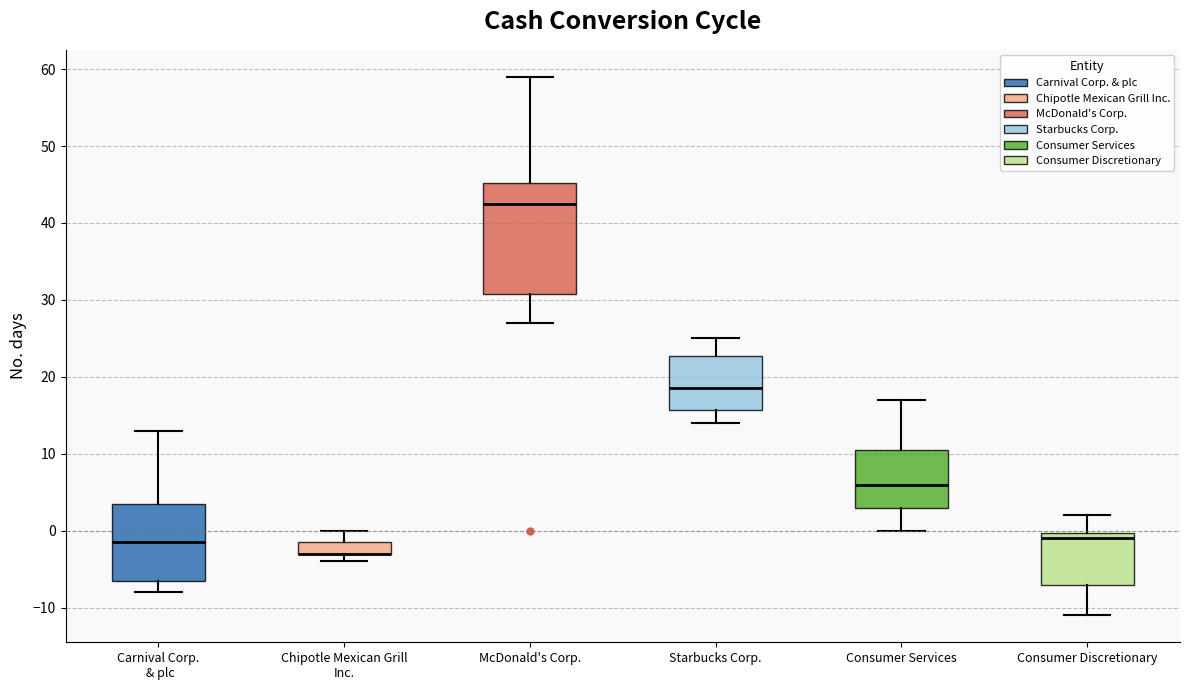

Reading left to right, read every box against the y-axis: the position of its median line, the range the box covers, and the ends of its whiskers. The values are not printed on the chart, so give them approximately, as read against the axis.

Carnival Corp. & plc: median -1, box -6 to 4, whiskers -8 to 13
Chipotle Mexican Grill Inc.: median -3 (drawn on the box's lower edge), box -3 to -1, whiskers -4 to 0
McDonald's Corp.: median 43, box 31 to 45, whiskers 27 to 59
Starbucks Corp.: median 19, box 16 to 23, whiskers 14 to 25
Consumer Services: median 6, box 3 to 11, whiskers 0 to 17
Consumer Discretionary: median -1, box -7 to 0, whiskers -11 to 2